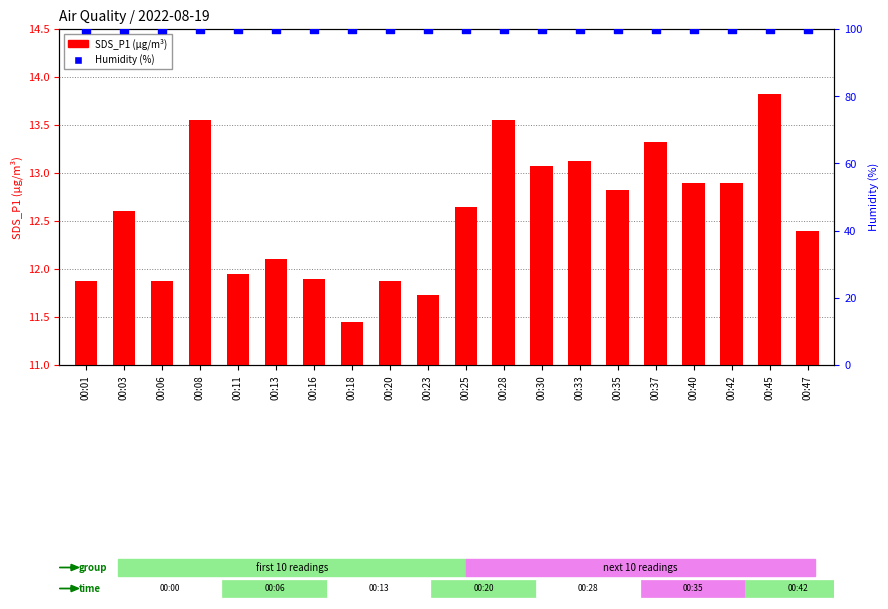

Which series reaches the minimum Y coordinate?

SDS_P1 (μg/m³)